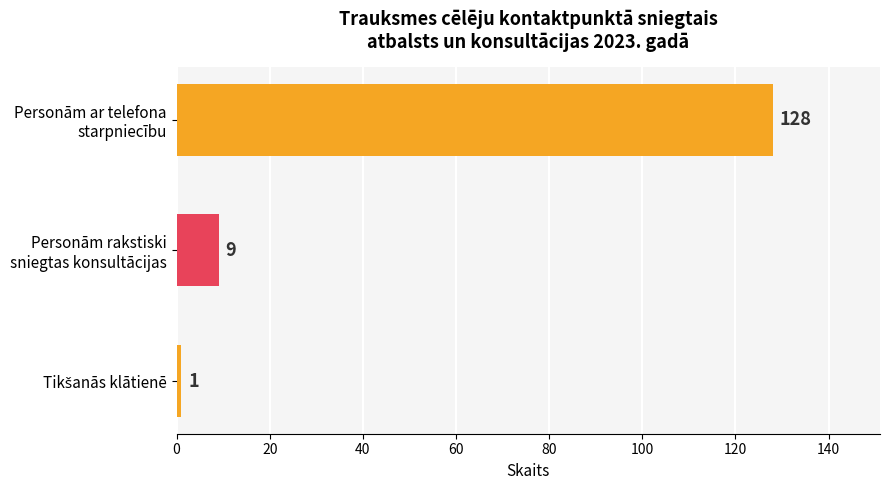

Are the bars grouped side by side (vs. stacked)?

No